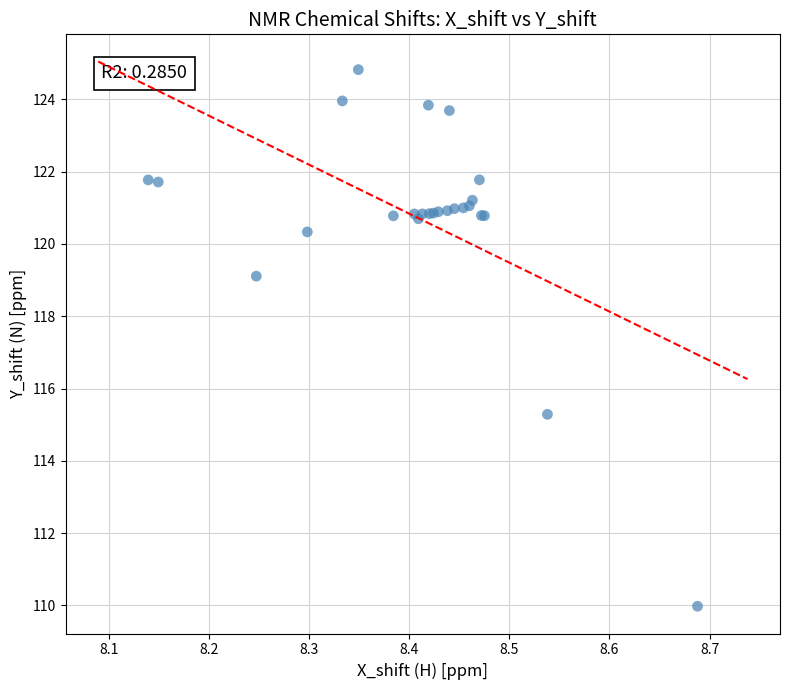

What Y value in the scatter plot is closest to 117?

115.3